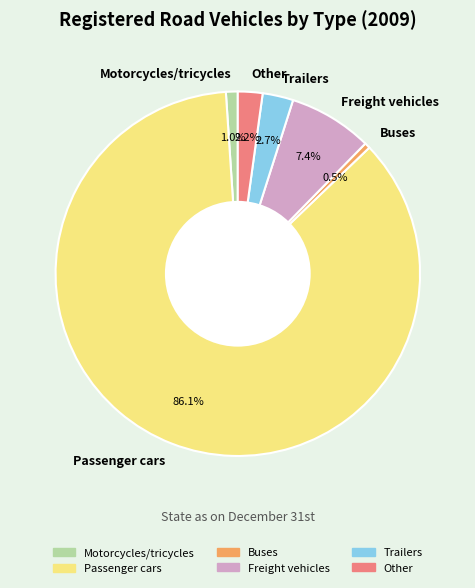

To the nearest percent, what percentage of the pie is Trailers?

3%